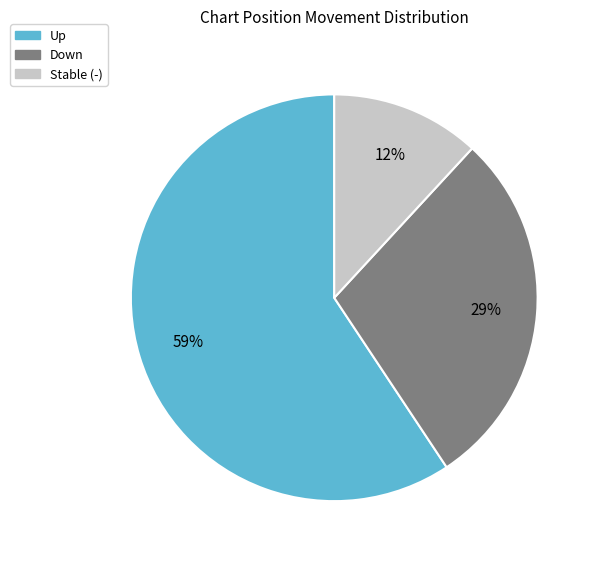

How many segments does this pie chart have?

3